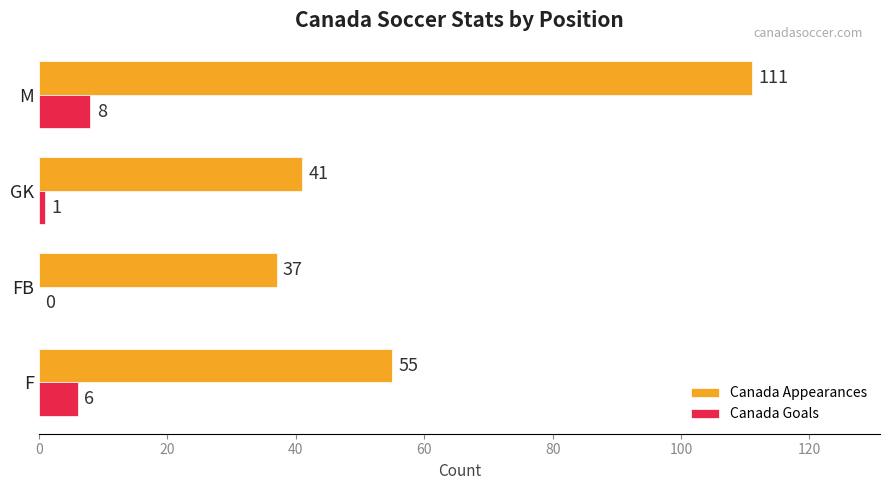

What is the average value of the Canada Appearances series?

61